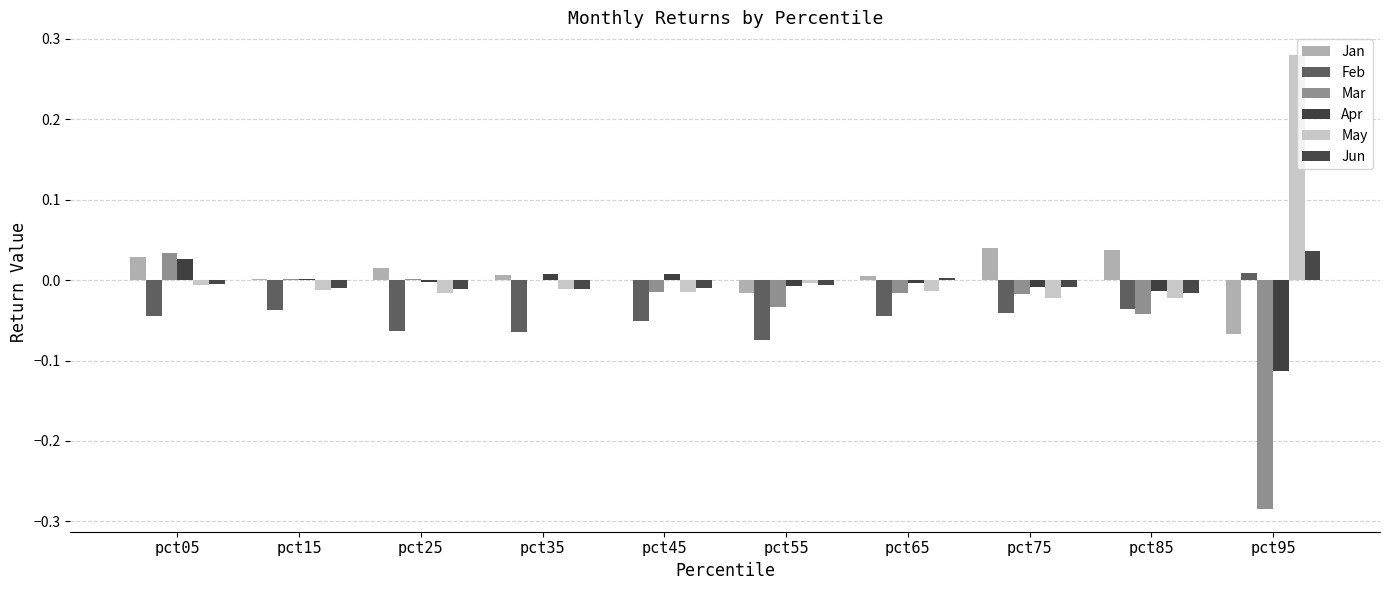

How many categories are shown in the chart?

10